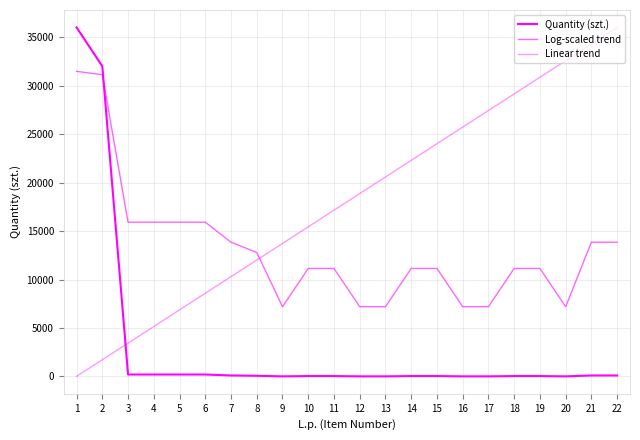

How many times do Quantity (szt.) and Linear trend cross each other?

1